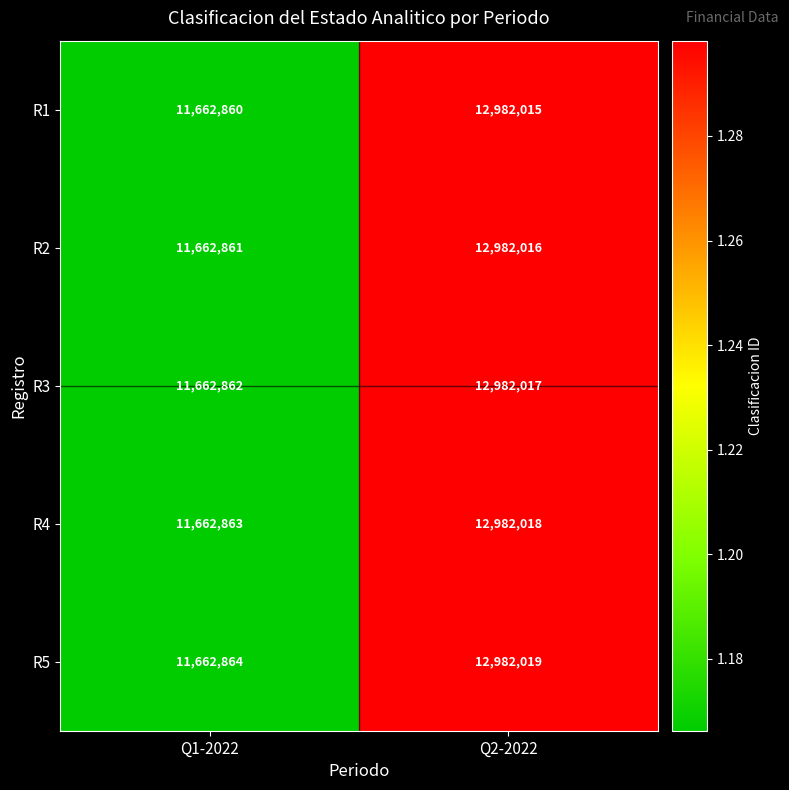

What is the approximate value of R4 at Q1-2022?

11662863